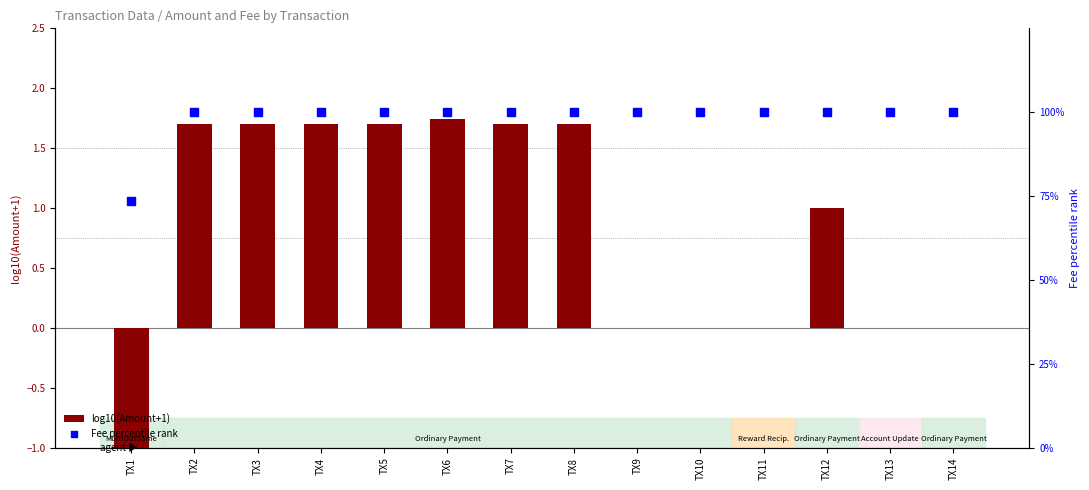

Which series has the largest total across all categories?

Fee percentile rank